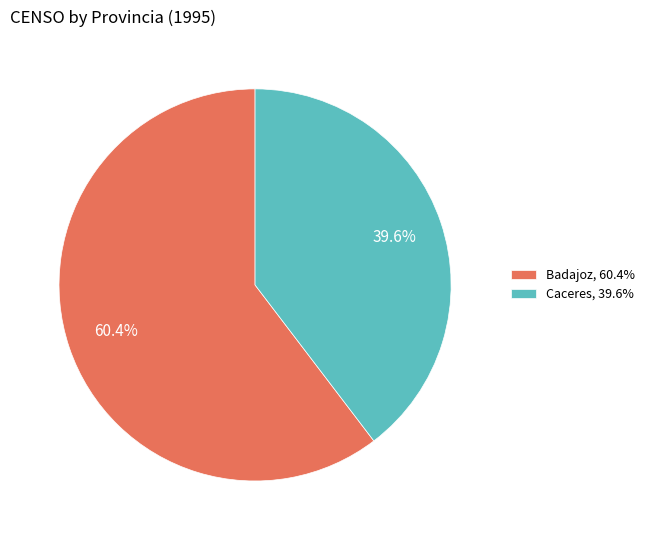

Rank the categories by value from highest to lowest.

Badajoz, Caceres